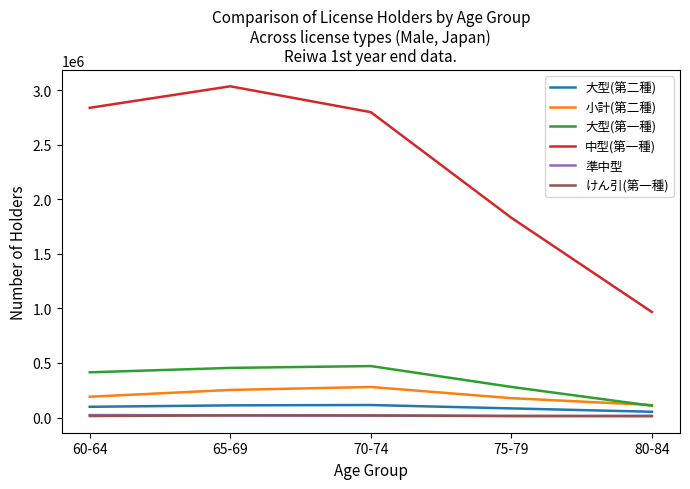

Which series has the largest range (max minus min)?

中型(第一種)